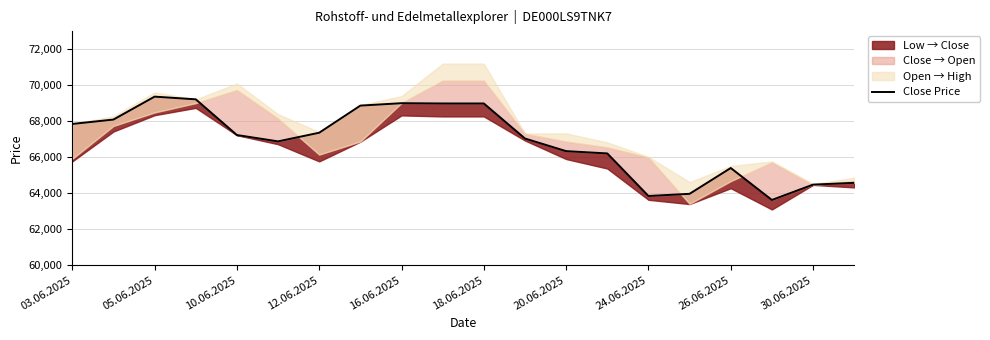

Where is the data nearest to the value 66479?

20.06.2025